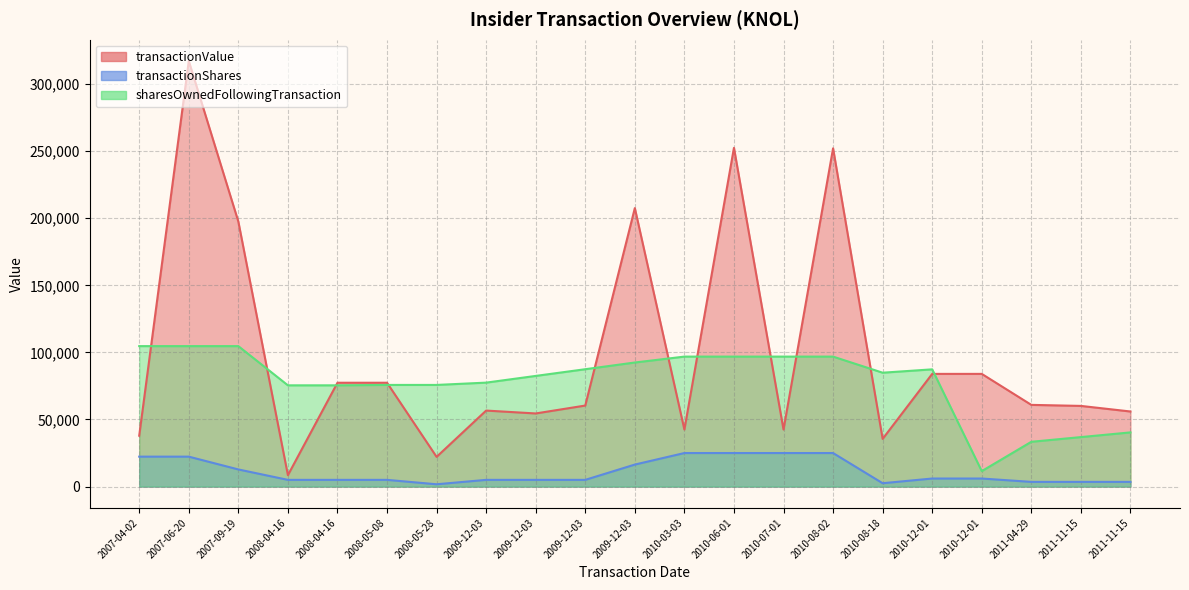

Does the chart have visible grid lines?

Yes